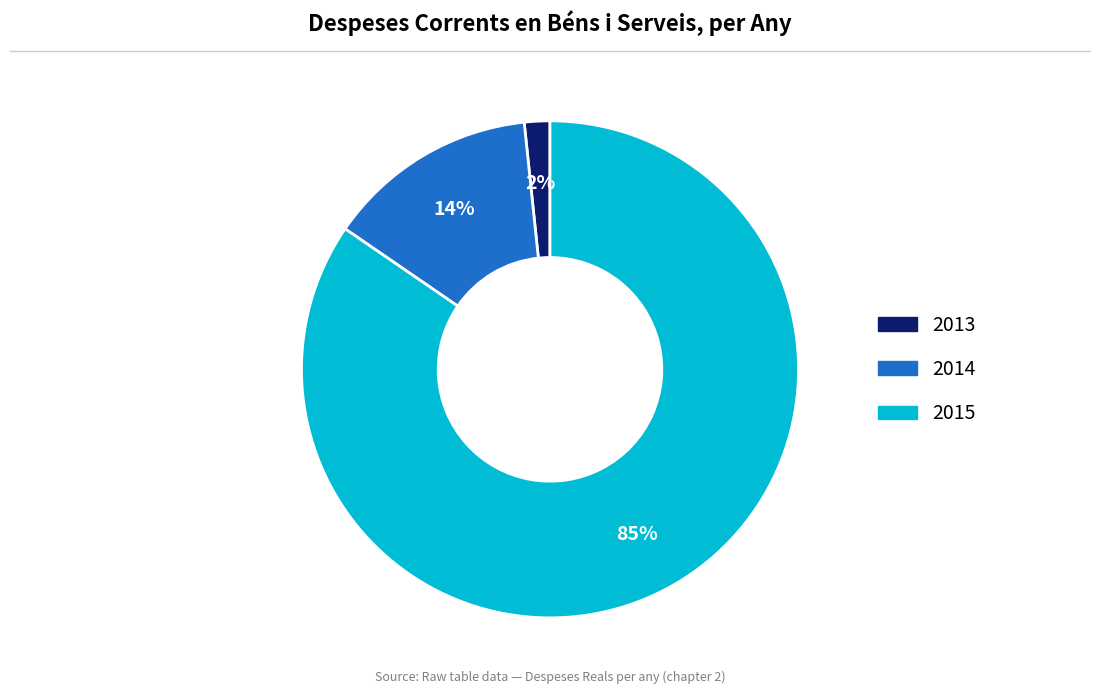

Do 2013 and 2014 together represent more than half of the pie?

No